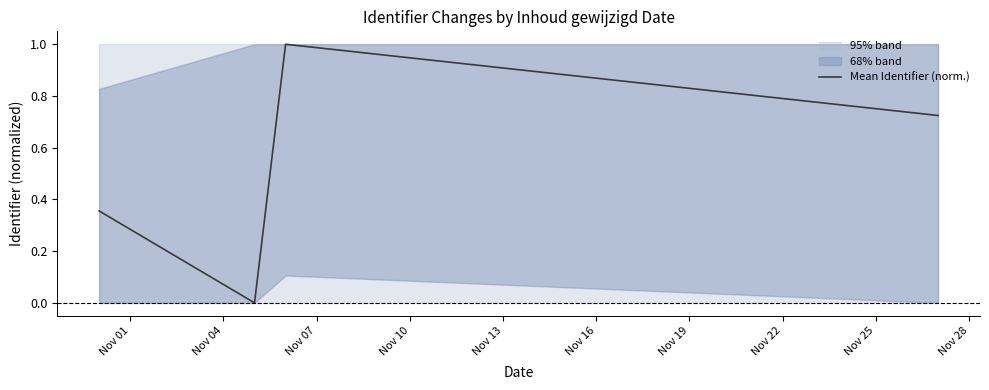

True or false: Mean Identifier (norm.) has more than 2 interior local peaks.

False